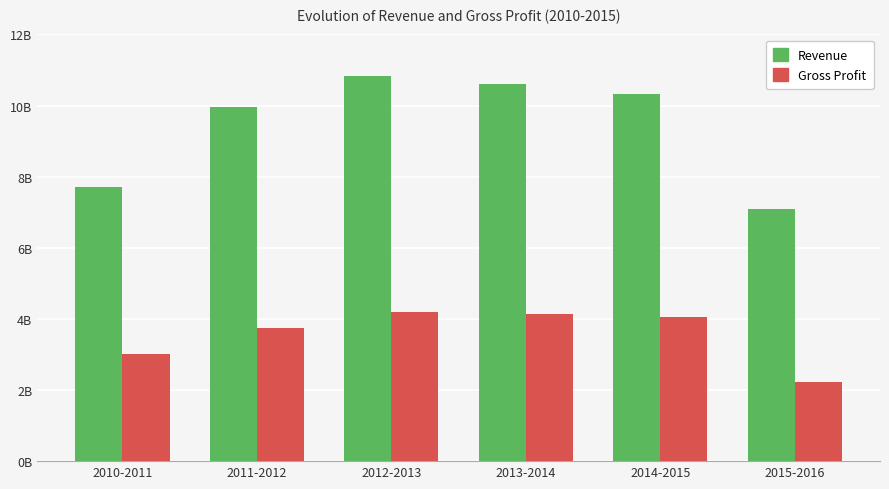

What is the minimum value shown in the chart?

2215675000